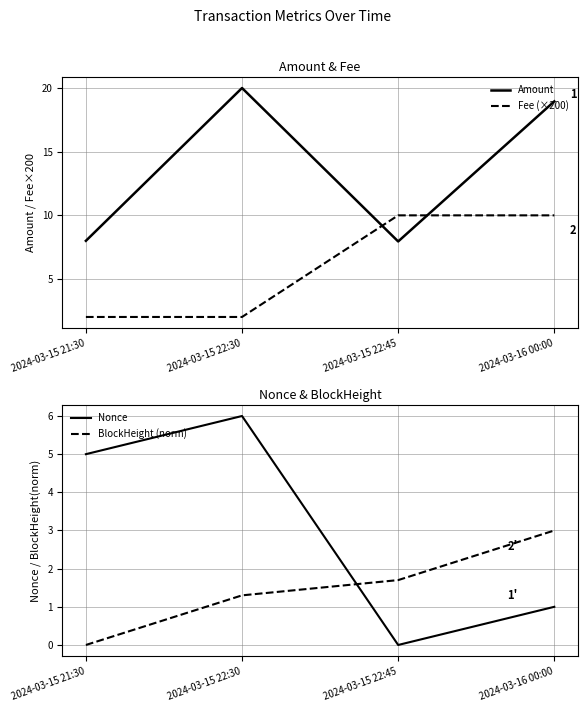

Reading right to left, list all the values displayed in this chart.

Amount: 2024-03-16 00:00=18.9	2024-03-15 22:45=8.0	2024-03-15 22:30=20.0	2024-03-15 21:30=8.0
Fee (×200): 2024-03-16 00:00=10.0	2024-03-15 22:45=10.0	2024-03-15 22:30=2.0	2024-03-15 21:30=2.0
Nonce: 2024-03-16 00:00=1.0	2024-03-15 22:45=0.0	2024-03-15 22:30=6.0	2024-03-15 21:30=5.0
BlockHeight (norm): 2024-03-16 00:00=3.0	2024-03-15 22:45=1.7	2024-03-15 22:30=1.3	2024-03-15 21:30=0.0